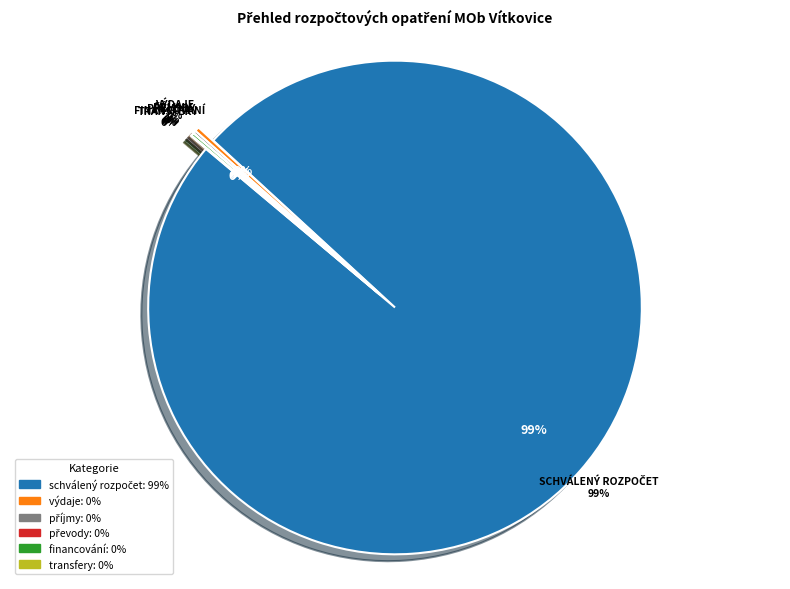

Rank the categories by value from highest to lowest.

schválený rozpočet, výdaje, financování, příjmy, transfery, převody